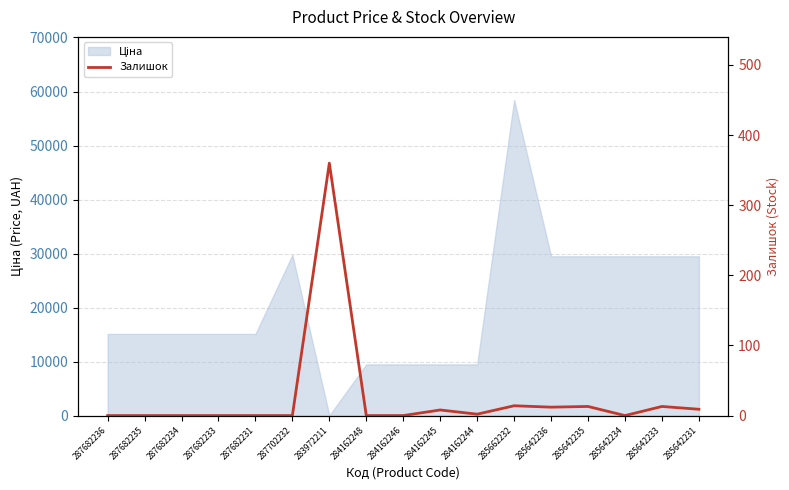

Reading right to left, transcribe all the data shown in this chart.

9	13	0	13	12	14	2	8	0	0	360	0	0	0	0	0	0